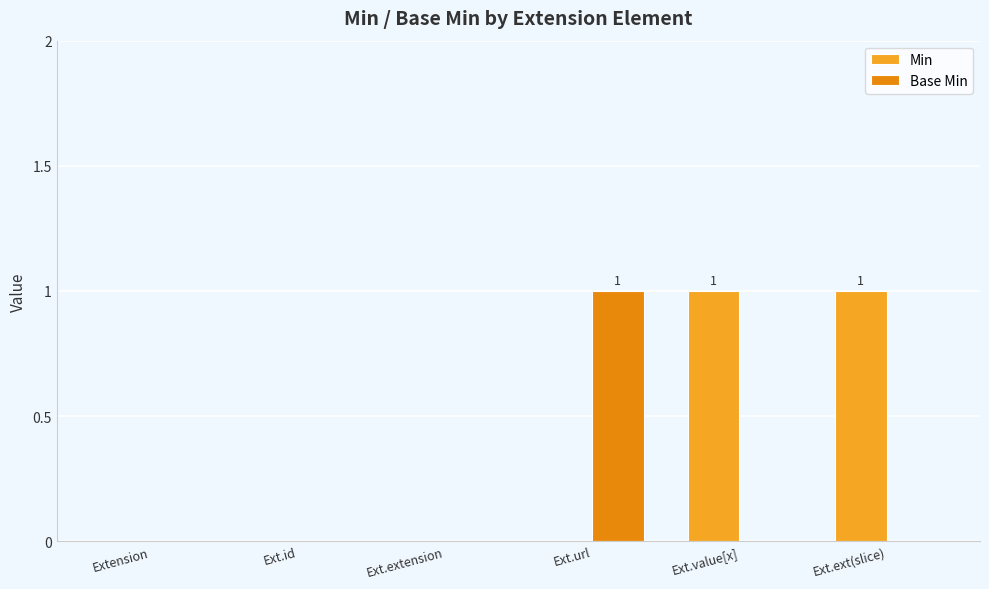

What is the difference between the Min values at Ext.value[x] and Extension?

1